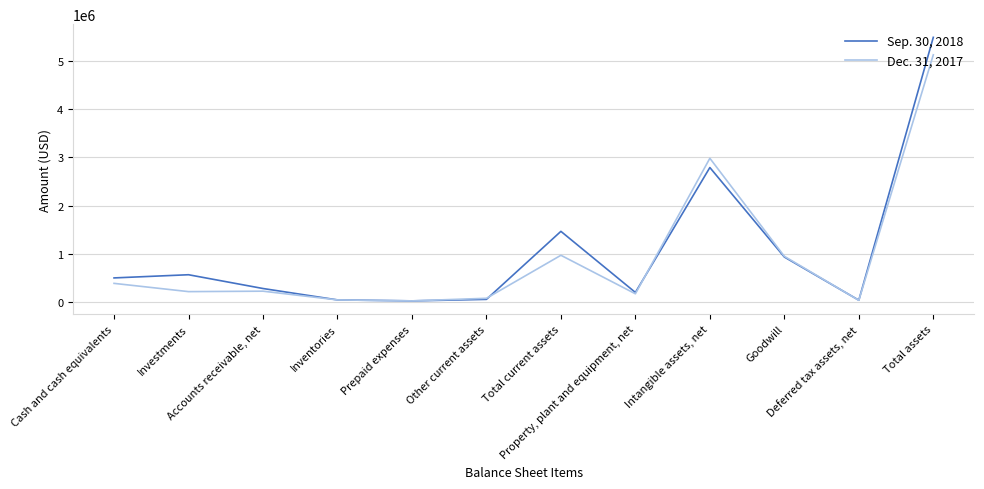

Rank the series by their average value, from lowest to highest.

Dec. 31, 2017, Sep. 30, 2018